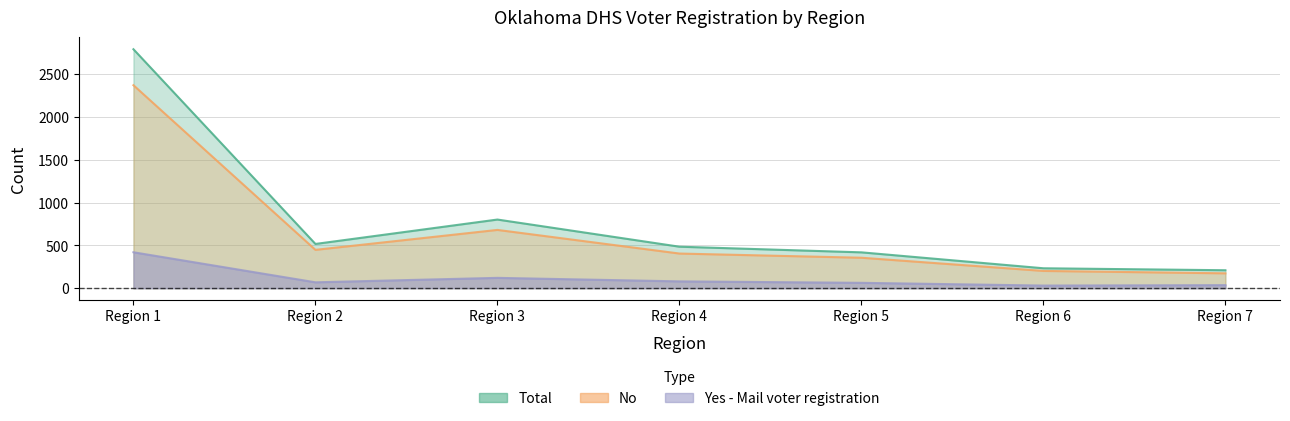

Is it true that Total equals 419 at Region 5?

True